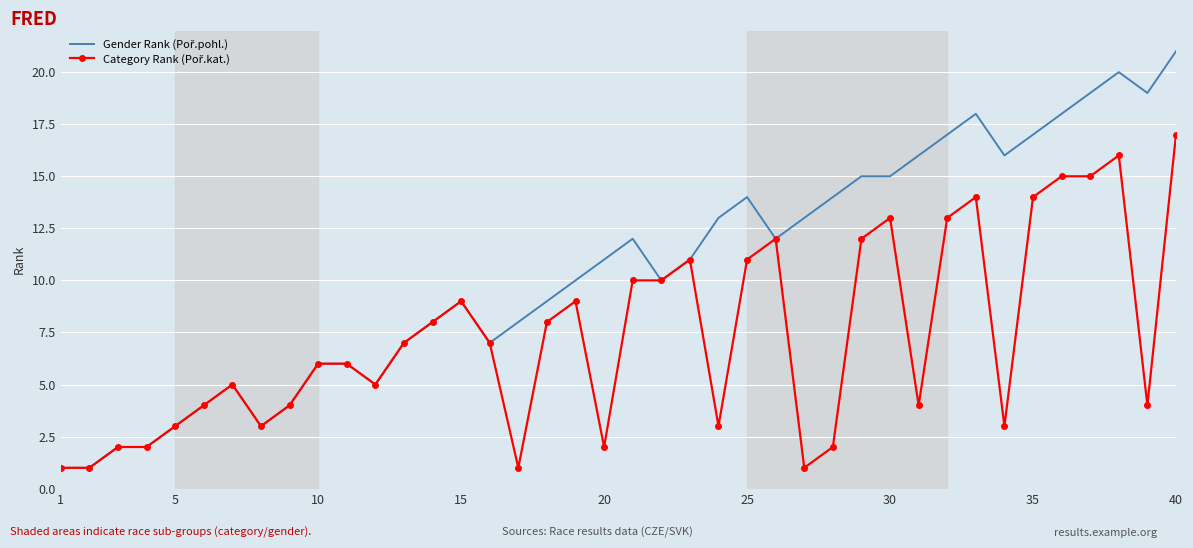

What is the greatest value displayed?

21